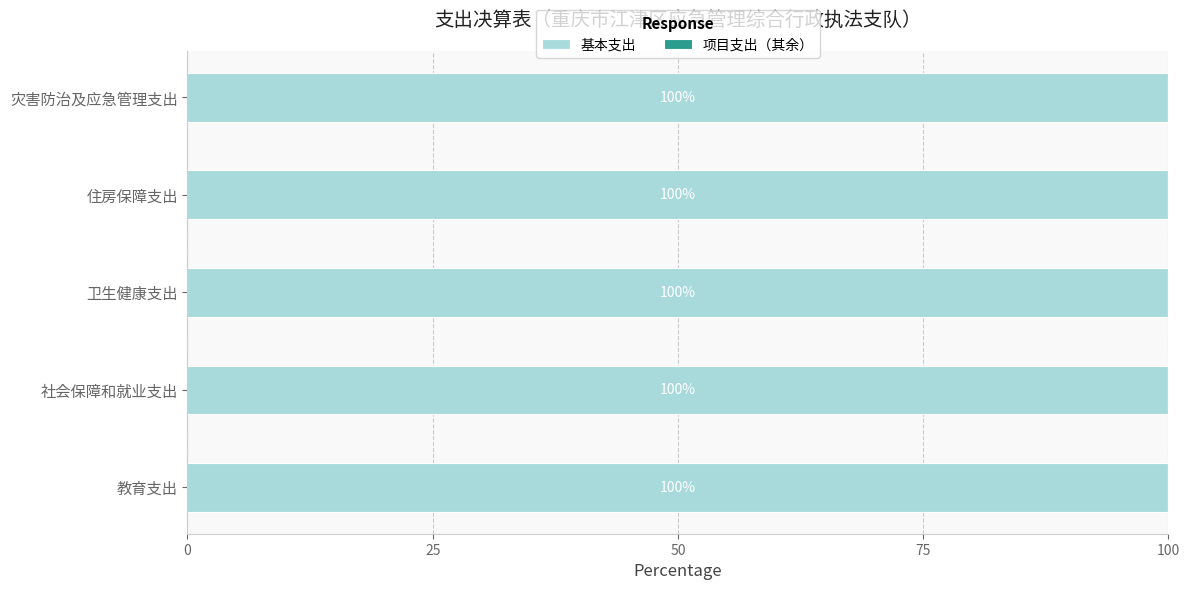

Are the bars horizontal?

Yes